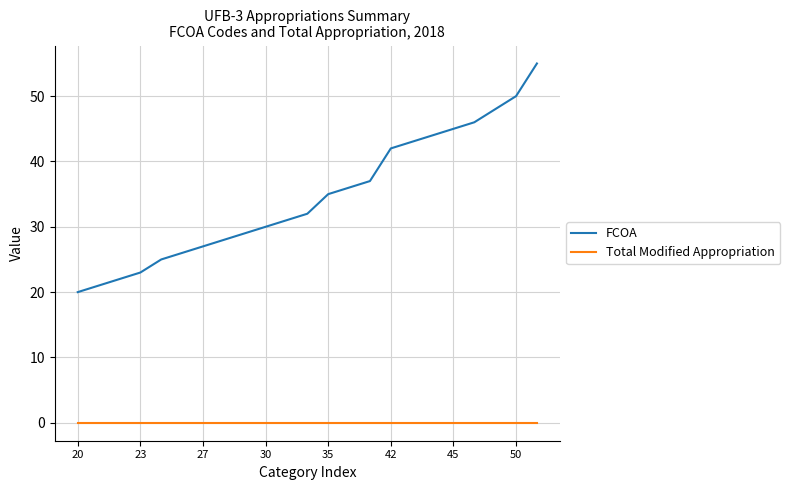

What is the difference between the second highest and minimum values in the FCOA series?

30